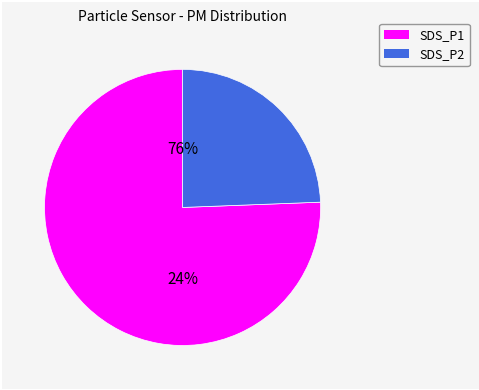

Is it true that SDS_P2 is 14% of the pie?

False